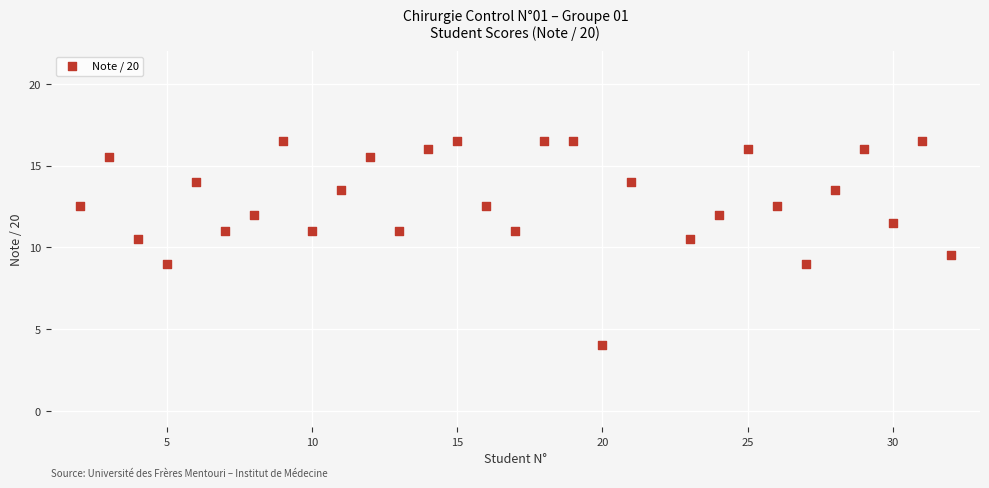

What is the range of X values (max minus min)?

30.0